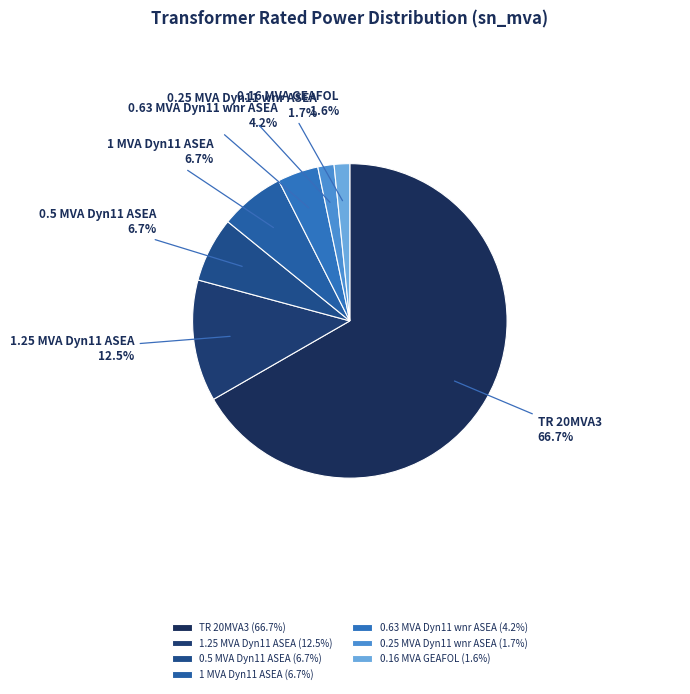

Is TR 20MVA3 the majority of the pie?

Yes